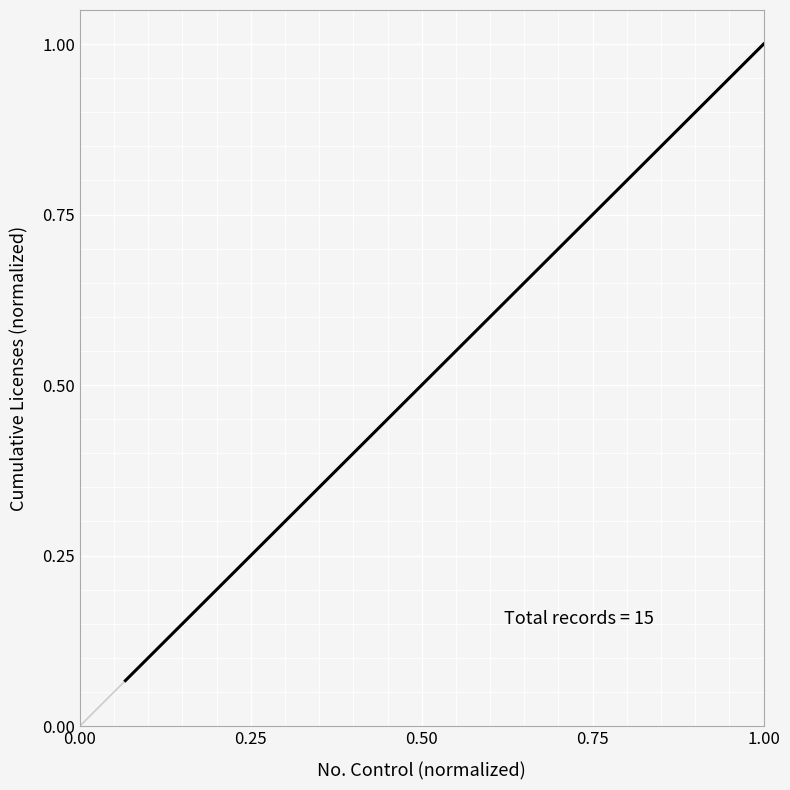

What is the greatest value displayed?

1.0